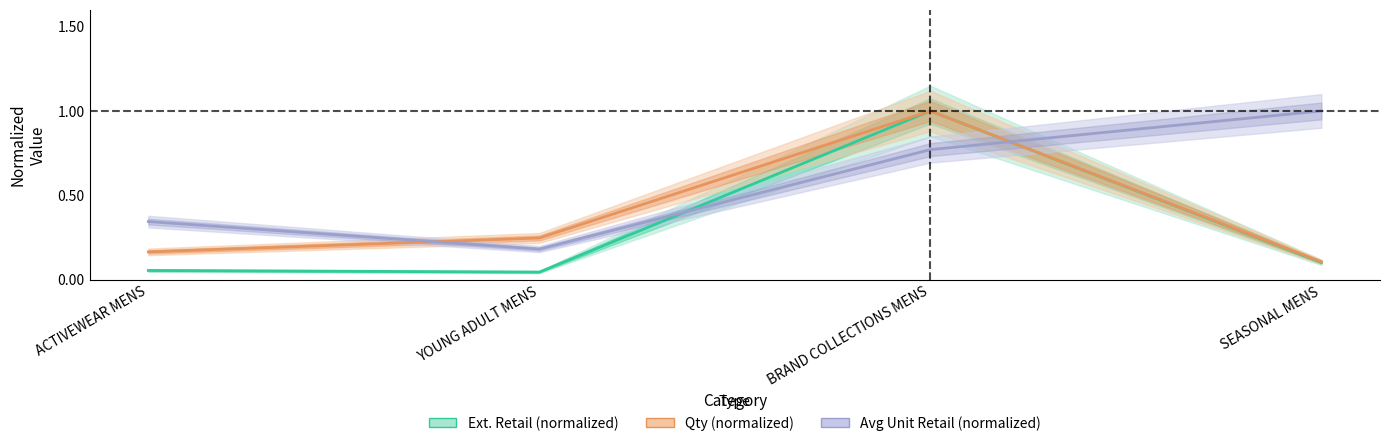

True or false: Avg Unit Retail (normalized) has a value of 0.2 at YOUNG ADULT MENS.

True